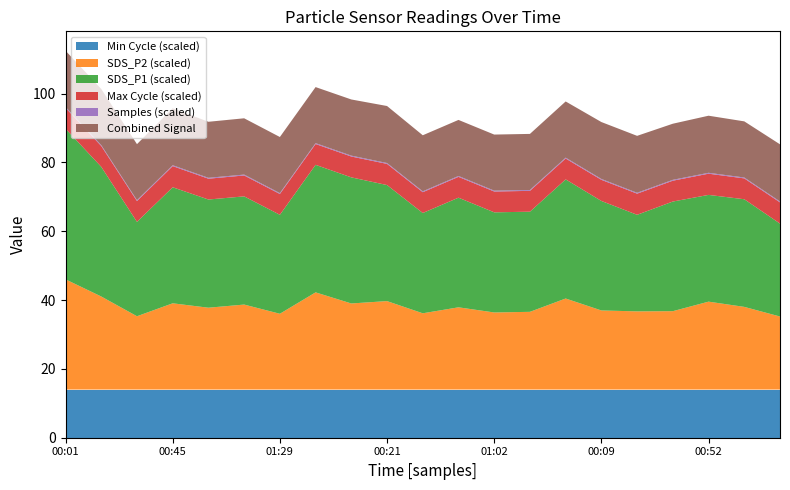

What is the highest value of the Min Cycle (scaled) series?

14.0